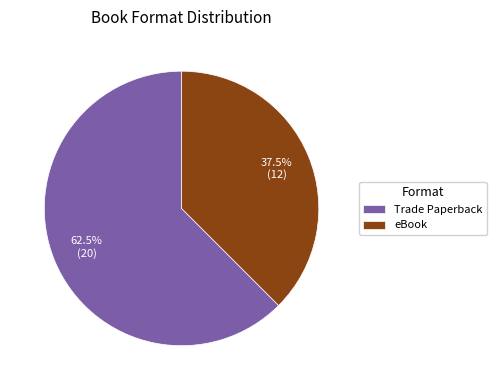

Is Trade Paperback the majority of the pie?

Yes